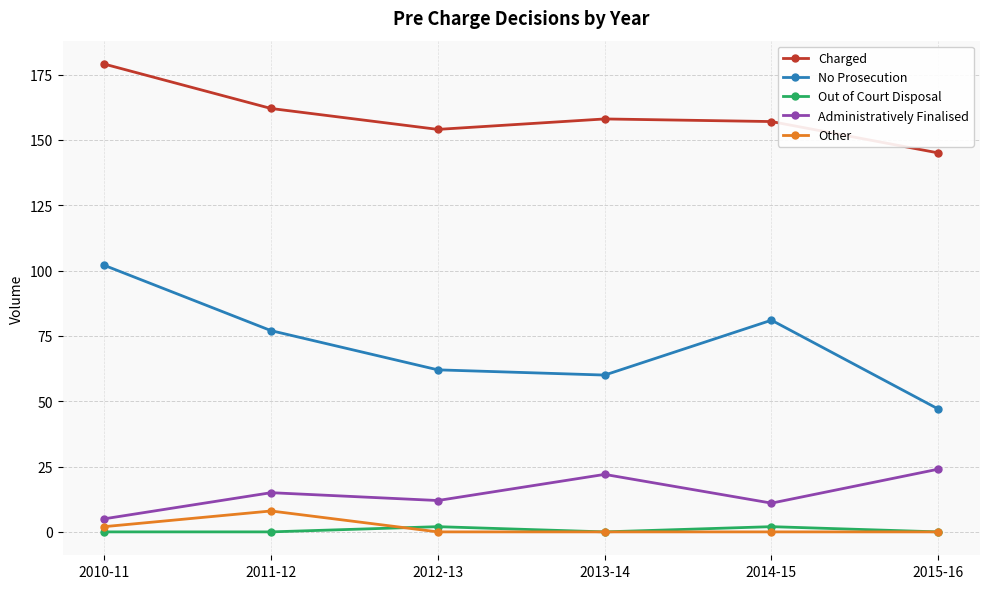

True or false: Other has a value of 0 at 2015-16.

True